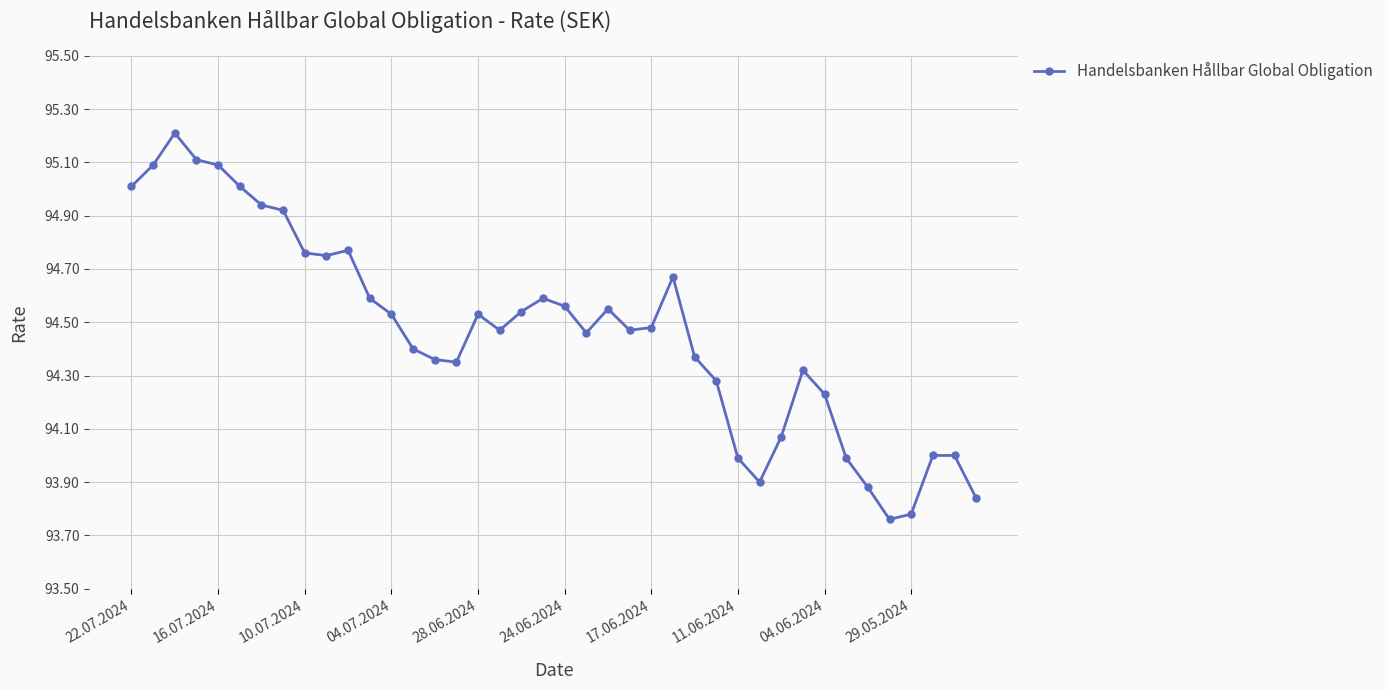

What is the sum of all values?

3778.6